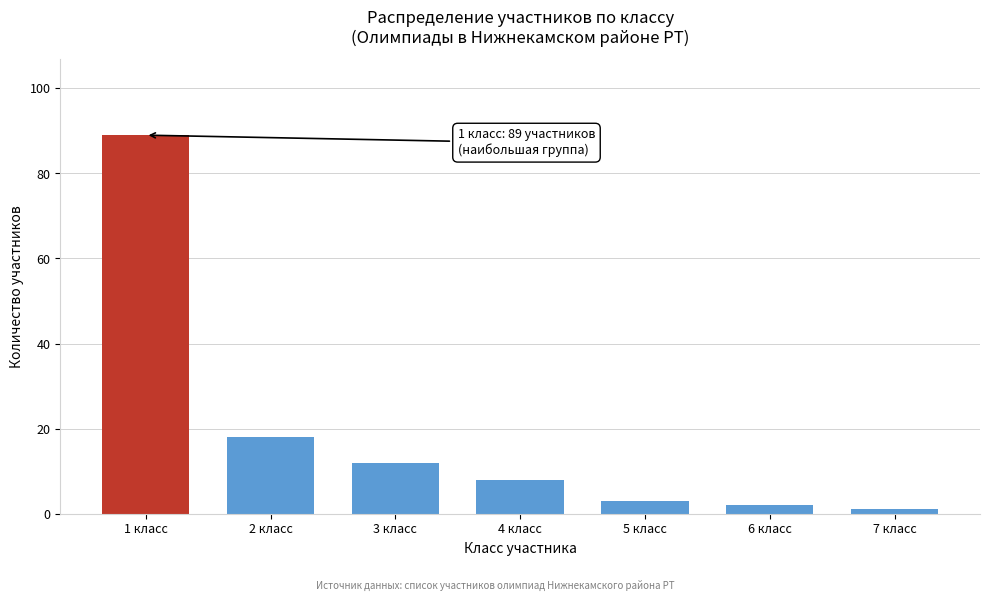

Reading left to right, transcribe all the data shown in this chart.

1 класс=89	2 класс=18	3 класс=12	4 класс=8	5 класс=3	6 класс=2	7 класс=1